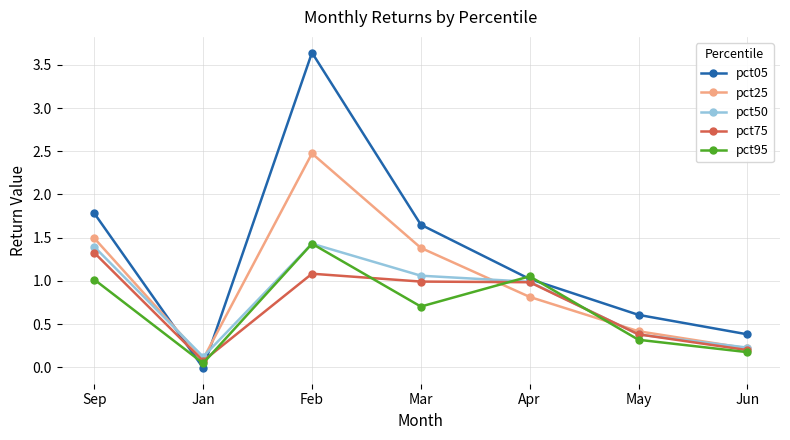

Which category has the highest value in the pct05 series?

Feb